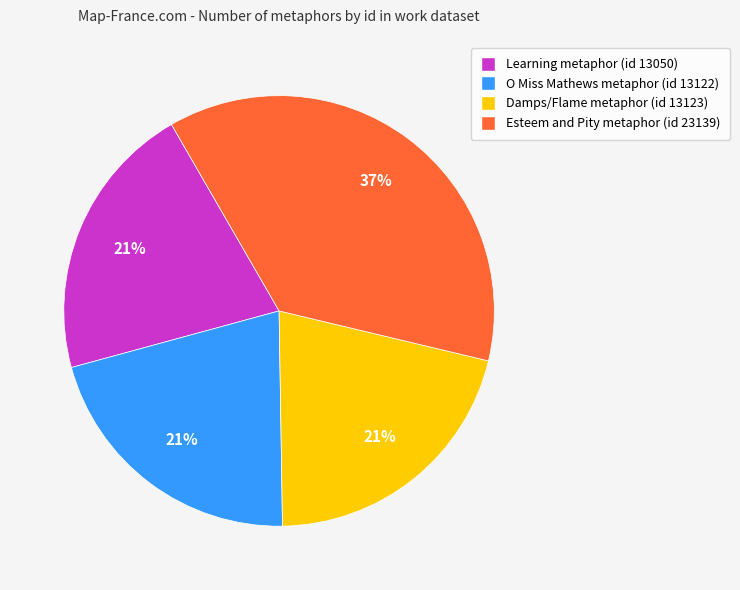

Is there a majority slice in this chart?

No